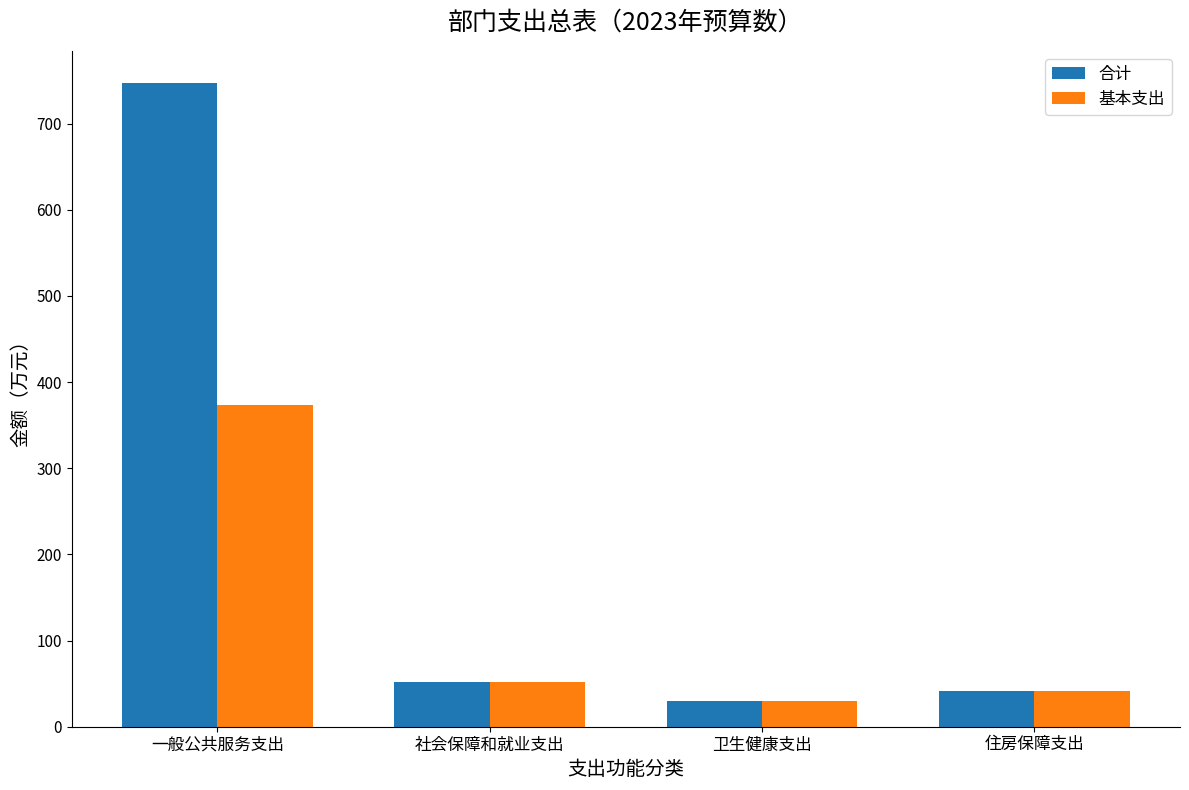

What is the lowest value of the 合计 series?

30.0